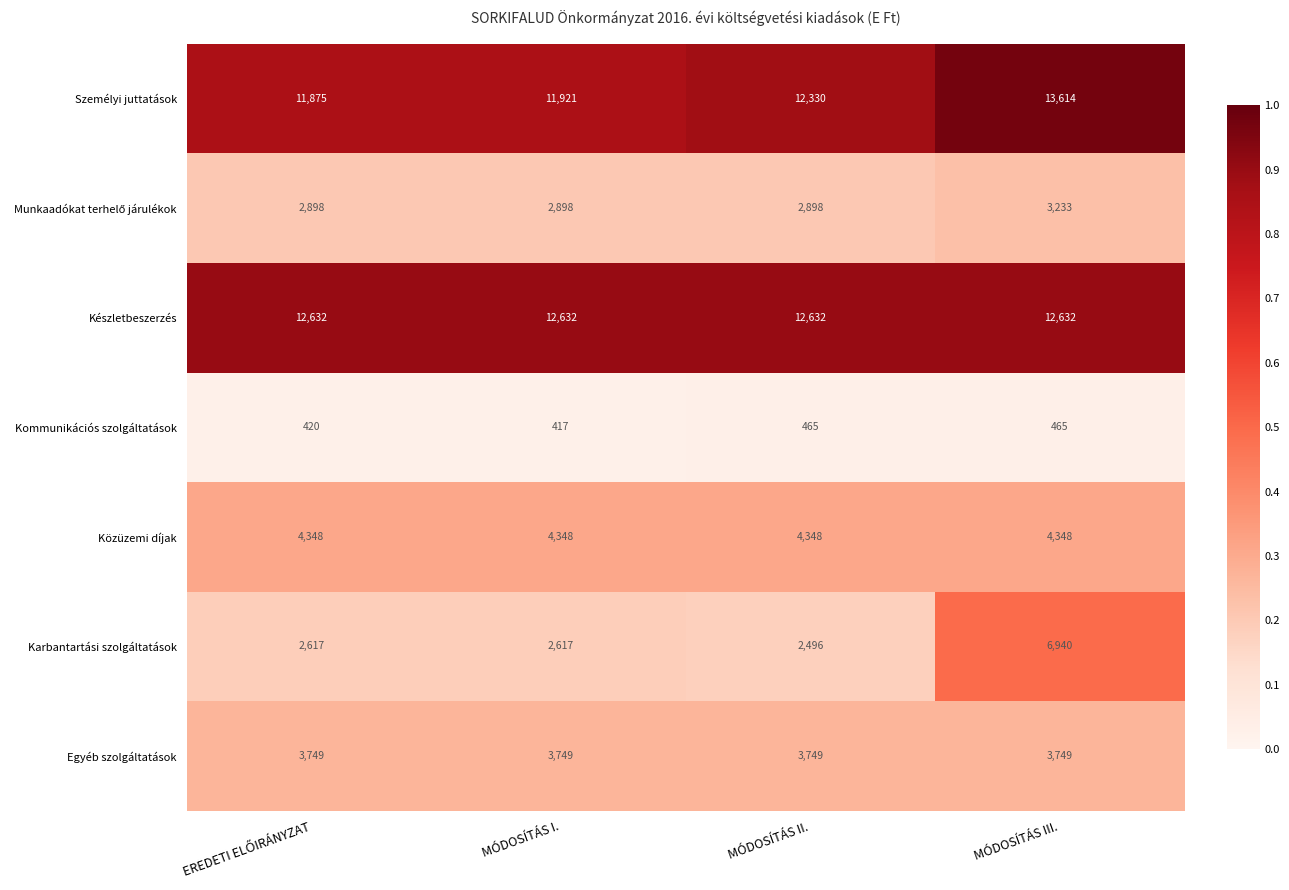

What is the average value of the Közüzemi díjak series?

4348